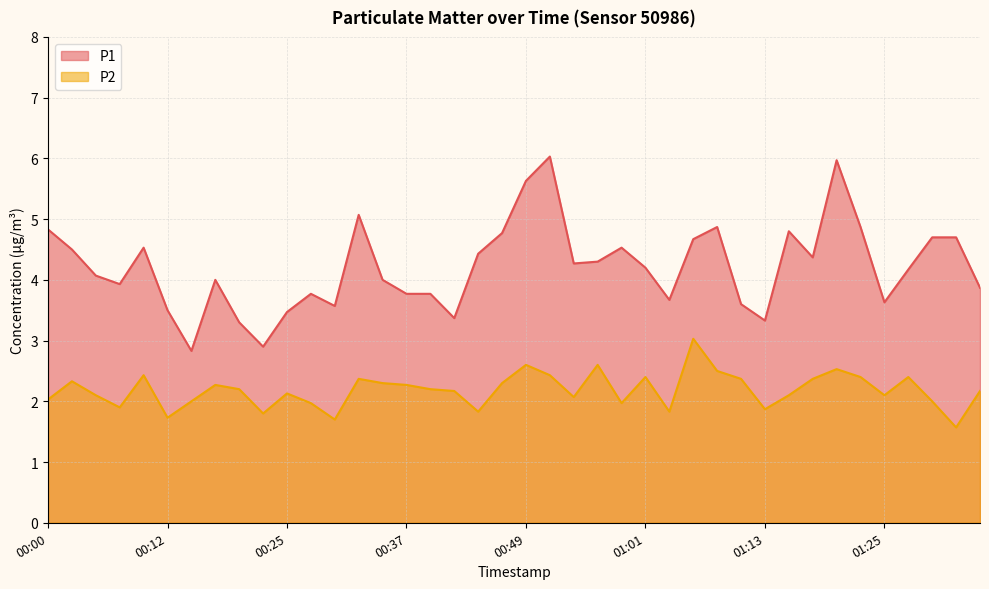

At which label is P1 closest to 4?

00:17